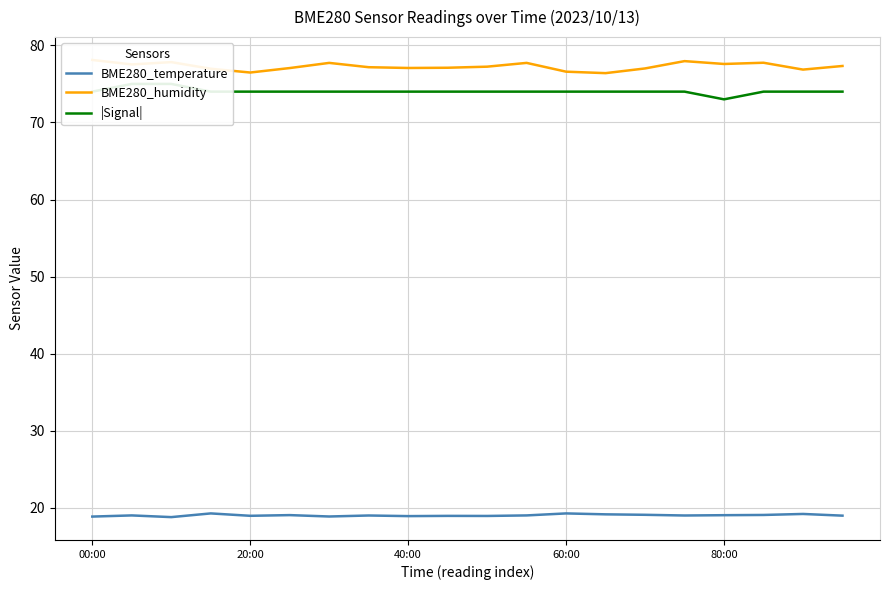

Which series has the largest total across all categories?

BME280_humidity